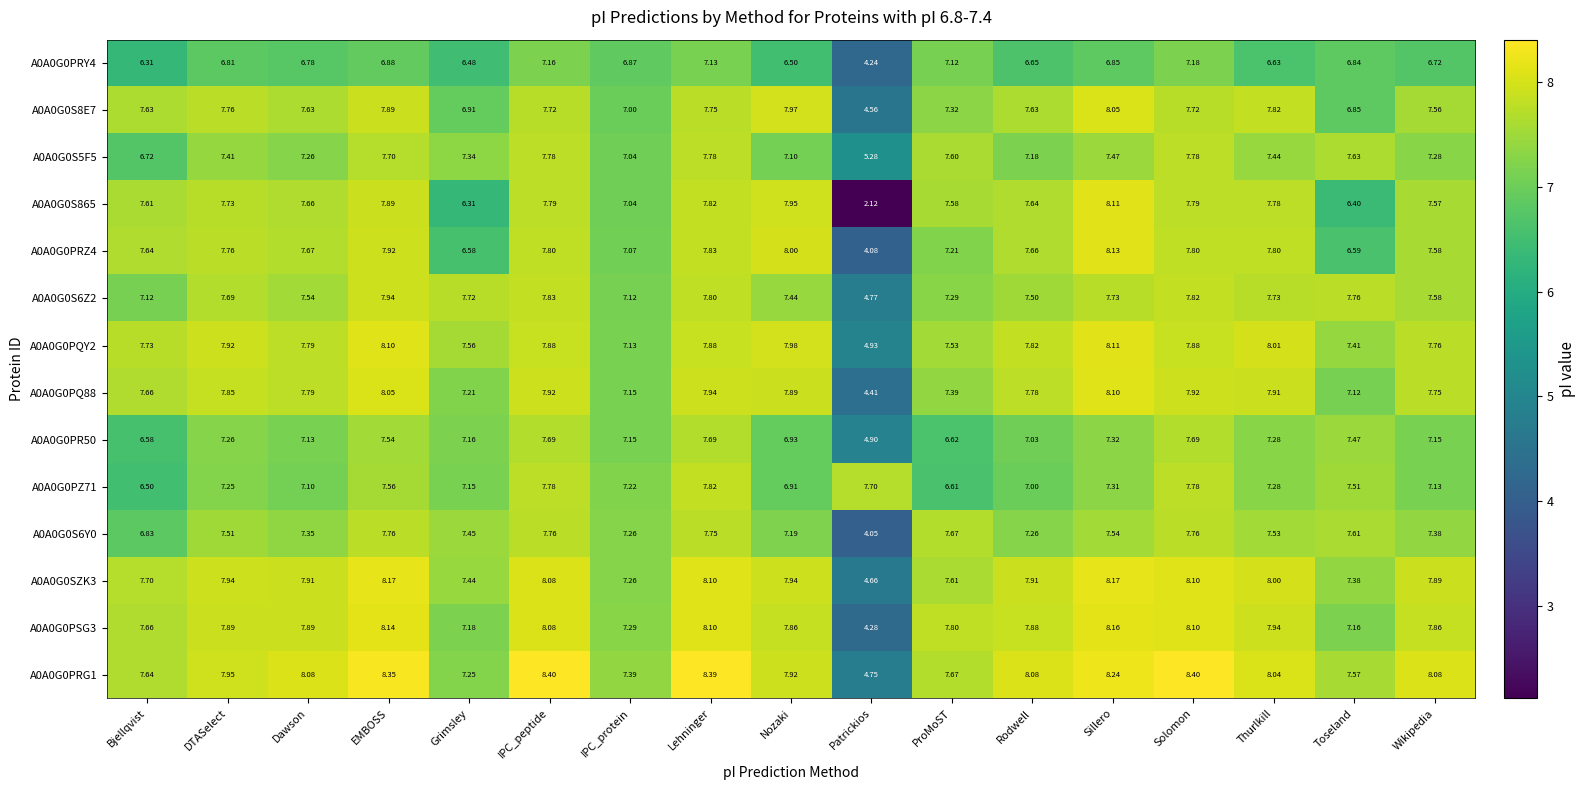

Where does the A0A0G0PSG3 series first go above 7?

Bjellqvist